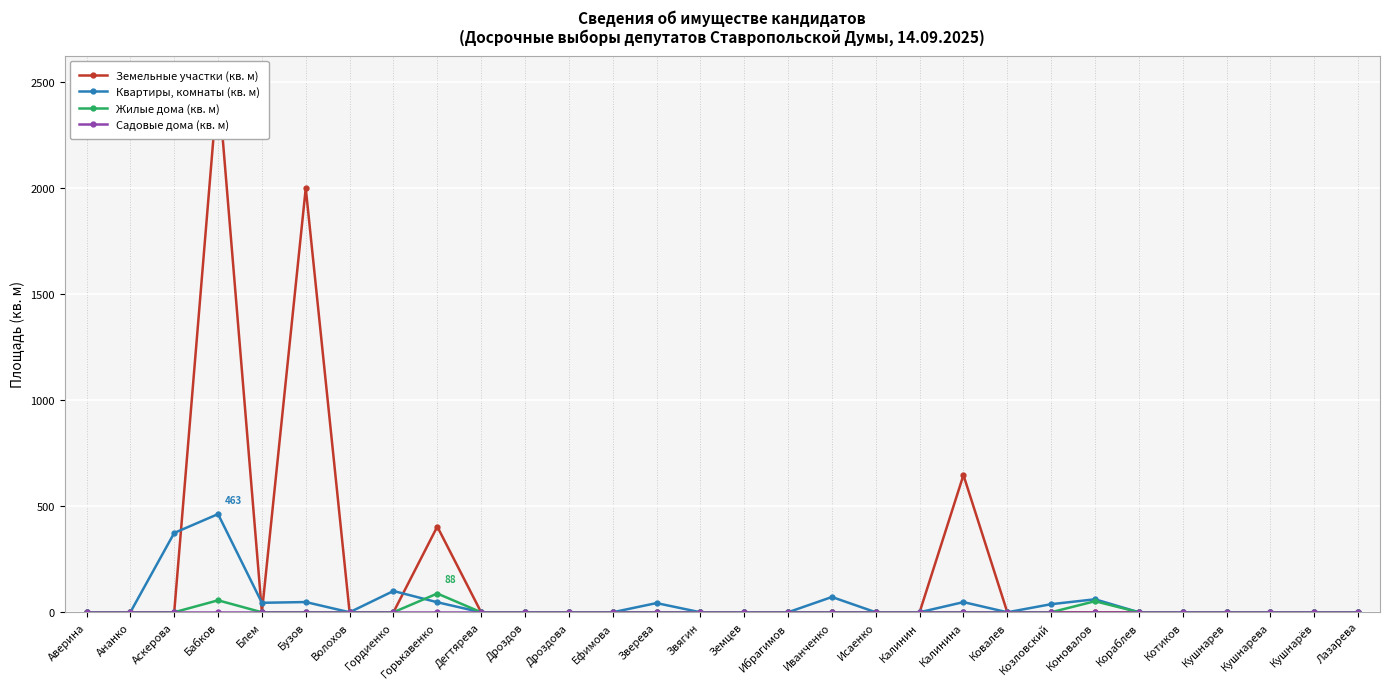

What are all the series names shown in the legend?

Земельные участки (кв. м), Квартиры, комнаты (кв. м), Жилые дома (кв. м), Садовые дома (кв. м)